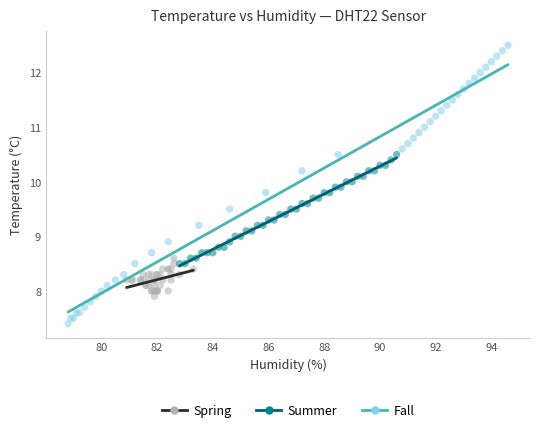

Which series contains the lowest Y value?

Fall